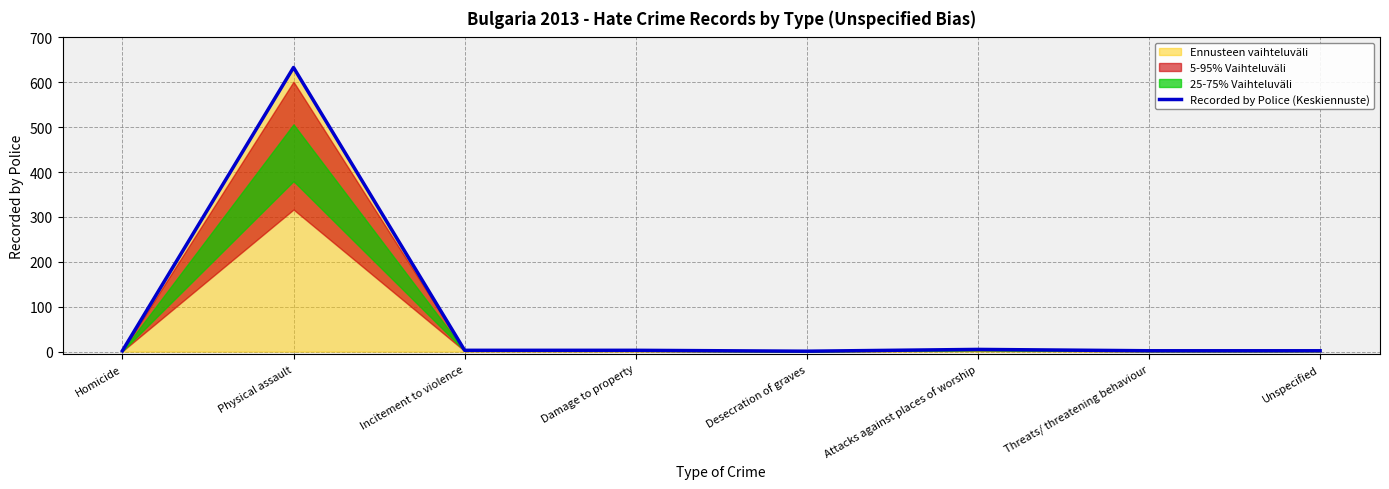

What is the label of the 5th point from the left?

Desecration of graves